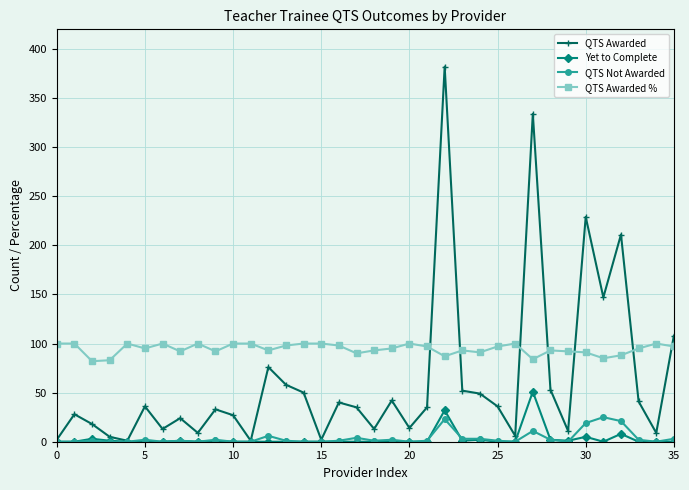

After their last crossing, which series has the higher values: QTS Awarded % or QTS Awarded?

QTS Awarded